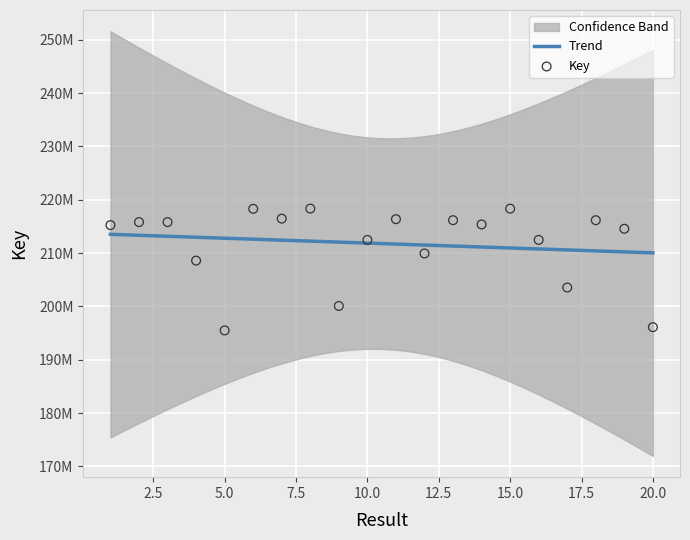

Approximately how many times larger is the value at 19 compared to 4?

1.0